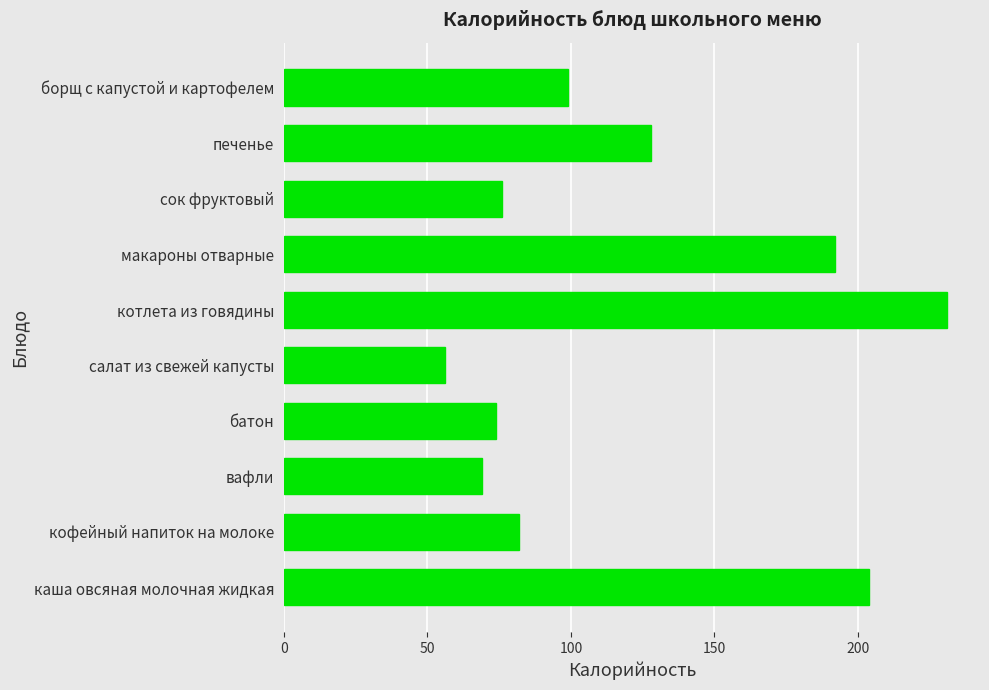

Where is the data nearest to the value 143?

печенье